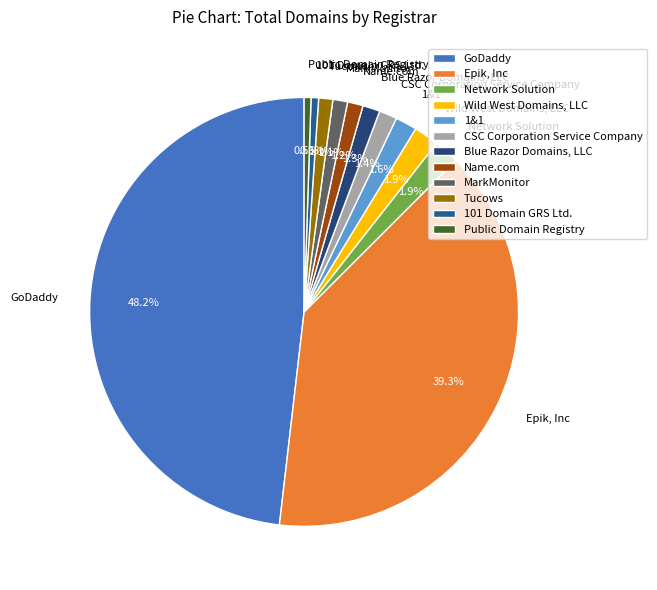

Is there a majority slice in this chart?

No